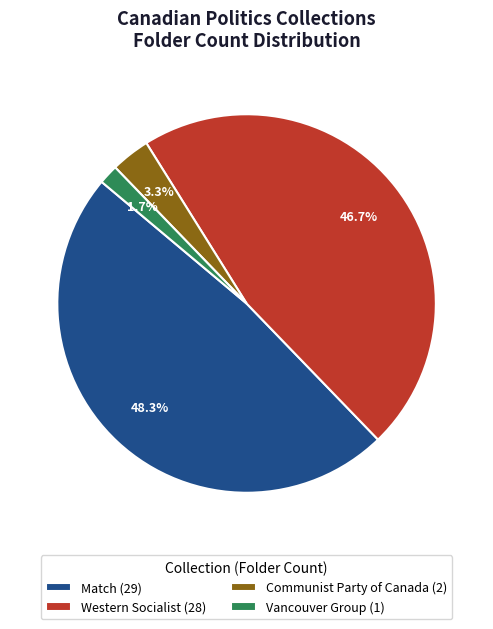

Which slice is the largest?

Match (29)